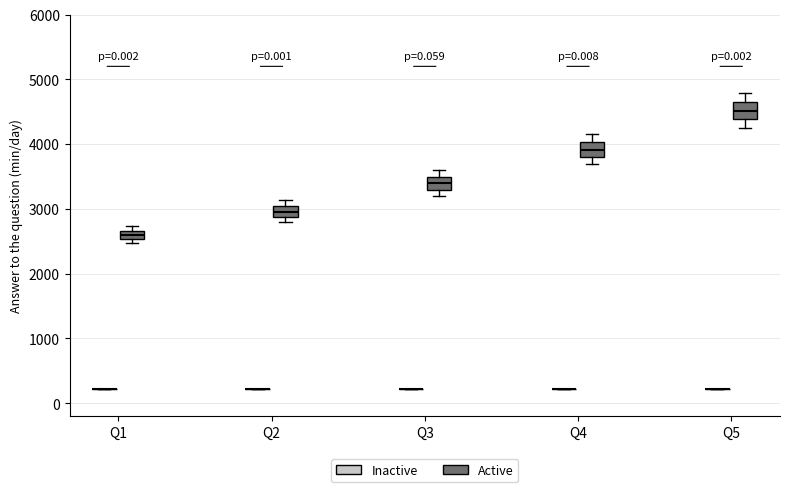

Where is the upper edge of the box for Q1 (Active) on the y-axis? The values are not printed on the chart, so give them approximately, as read against the axis.

2700